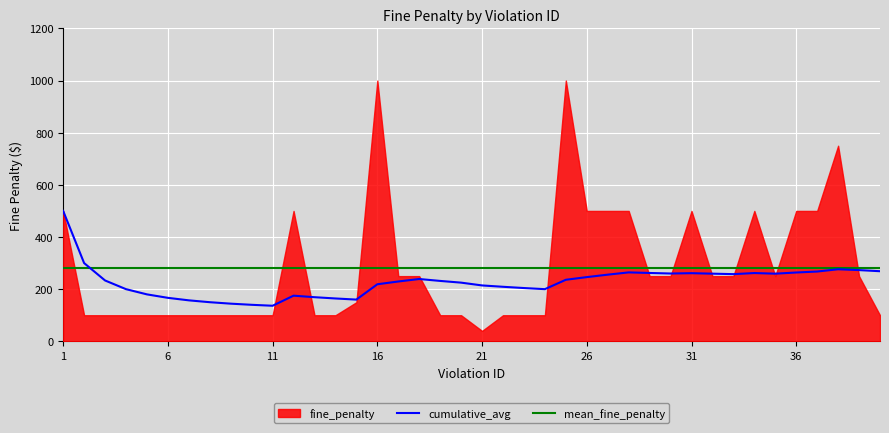

The value of cumulative_avg at 11 is 245.1. True or false?

False